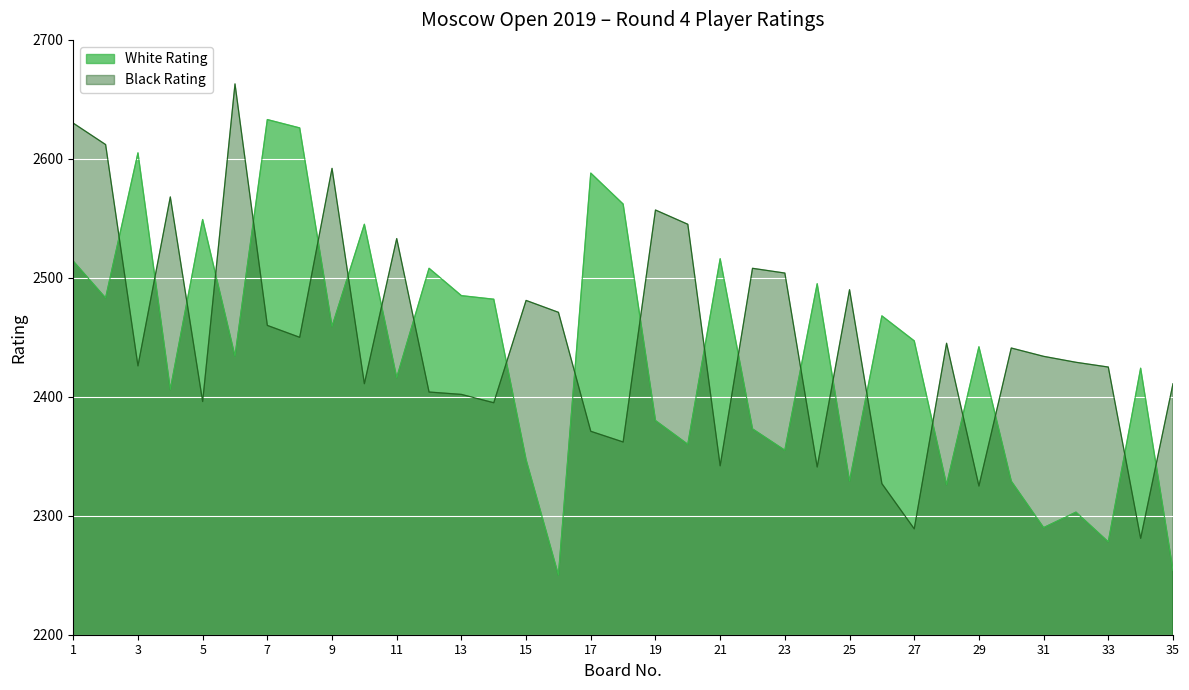

What are all the series names shown in the legend?

White Rating, Black Rating